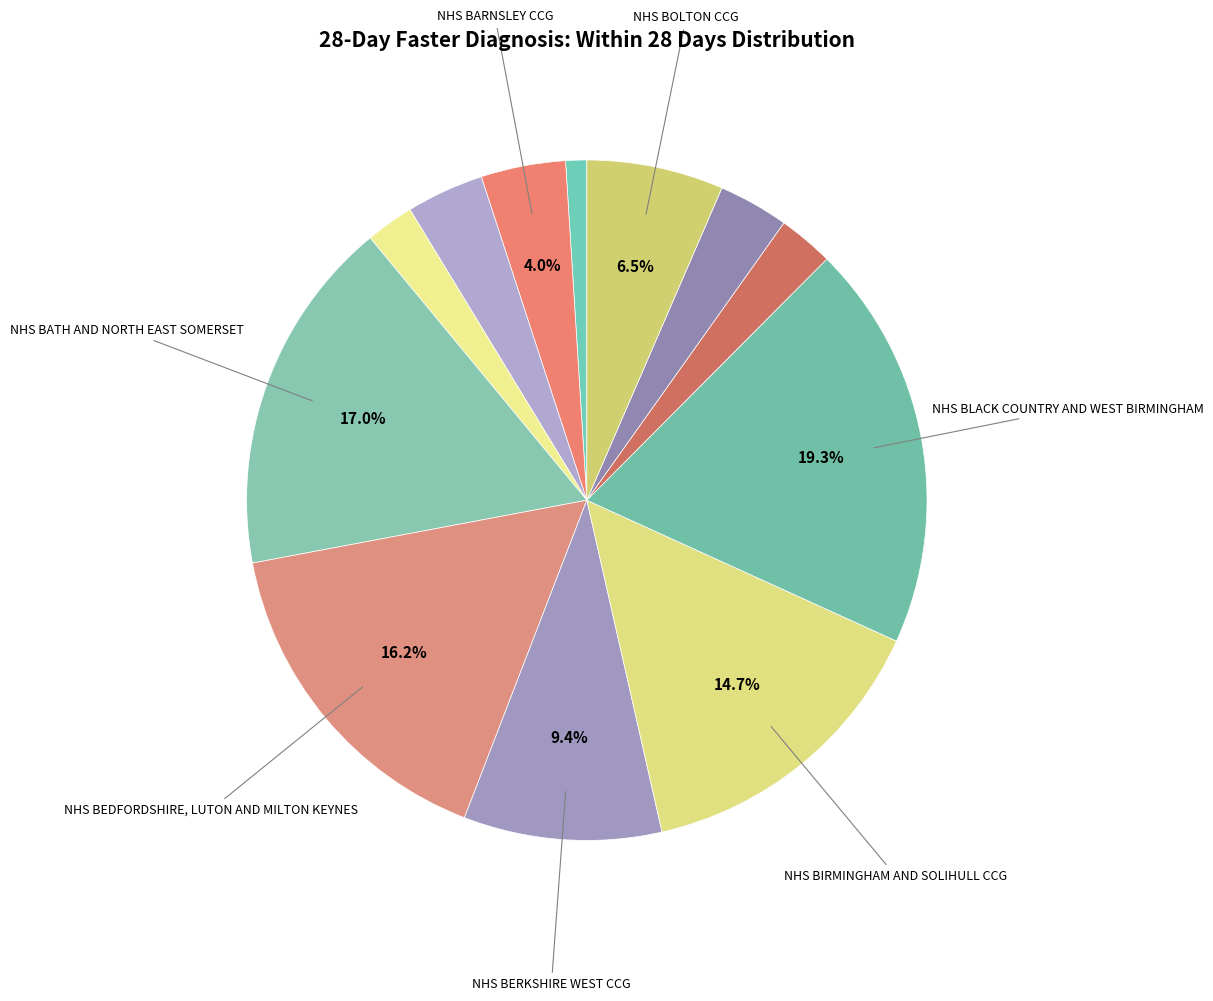

Rank the categories by value from lowest to highest.

NHS NATIONAL COMMISSIONING HUB 1, NHS BASSETLAW CCG, NHS BLACKBURN WITH DARWEN CCG, NHS BLACKPOOL CCG, NHS BASILDON AND BRENTWOOD CCG, NHS BARNSLEY CCG, NHS BOLTON CCG, NHS BERKSHIRE WEST CCG, NHS BIRMINGHAM AND SOLIHULL CCG, NHS BEDFORDSHIRE, LUTON AND MILTON KEYNES, NHS BATH AND NORTH EAST SOMERSET, NHS BLACK COUNTRY AND WEST BIRMINGHAM